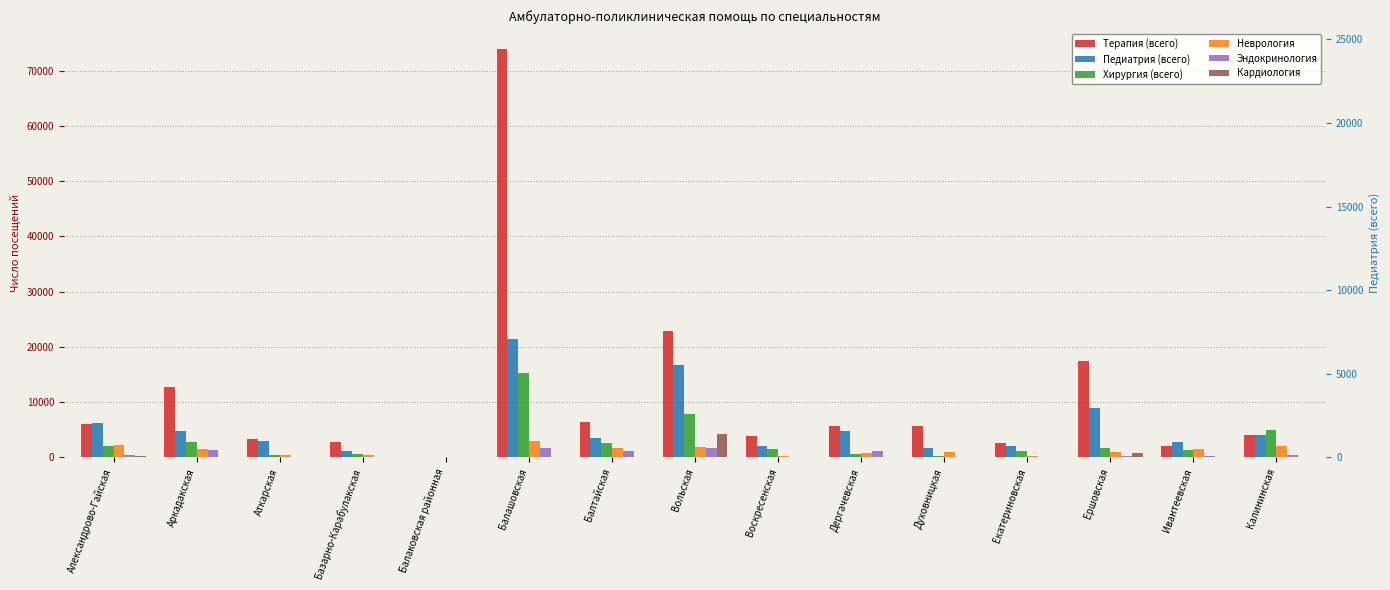

How many groups of bars are there?

15